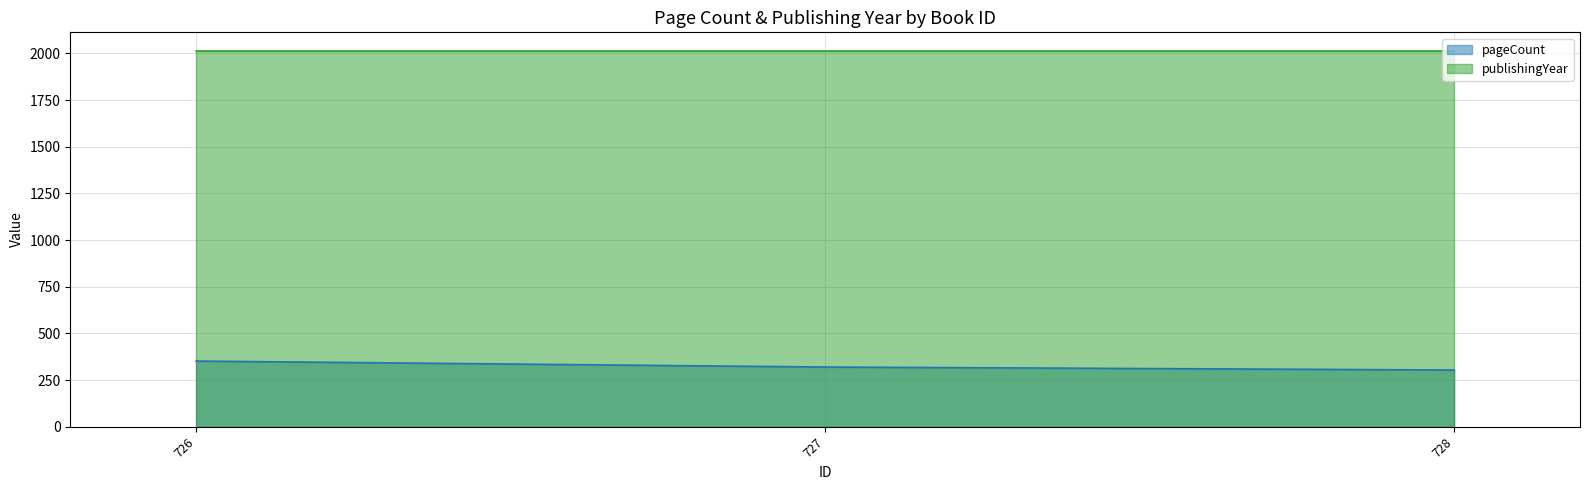

What is the maximum value shown in the chart?

2012